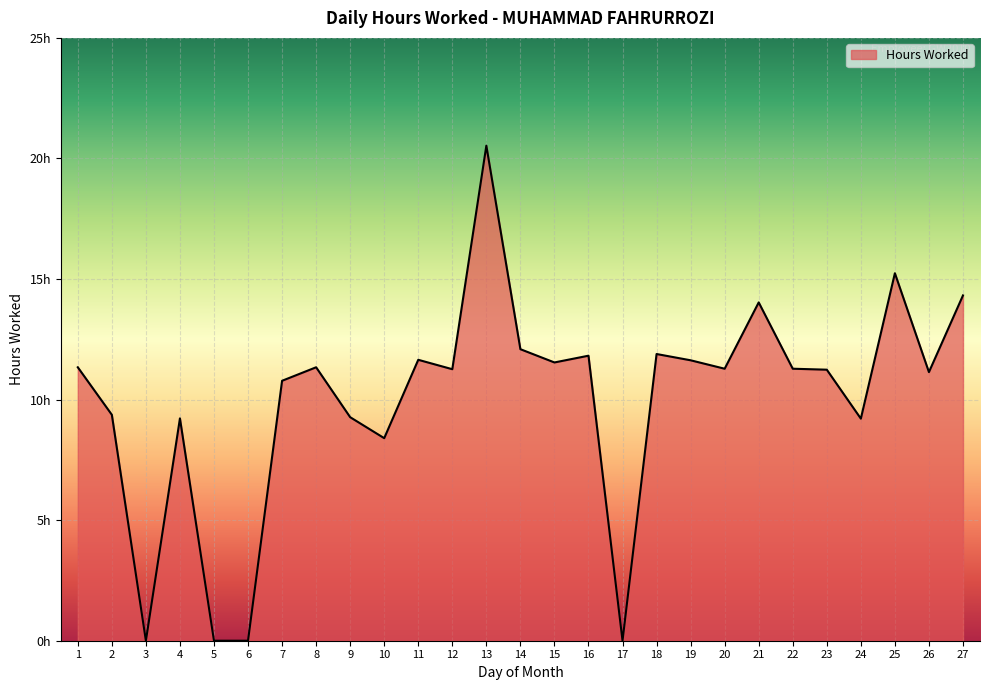

True or false: the data shows 9.3 at 9.

True